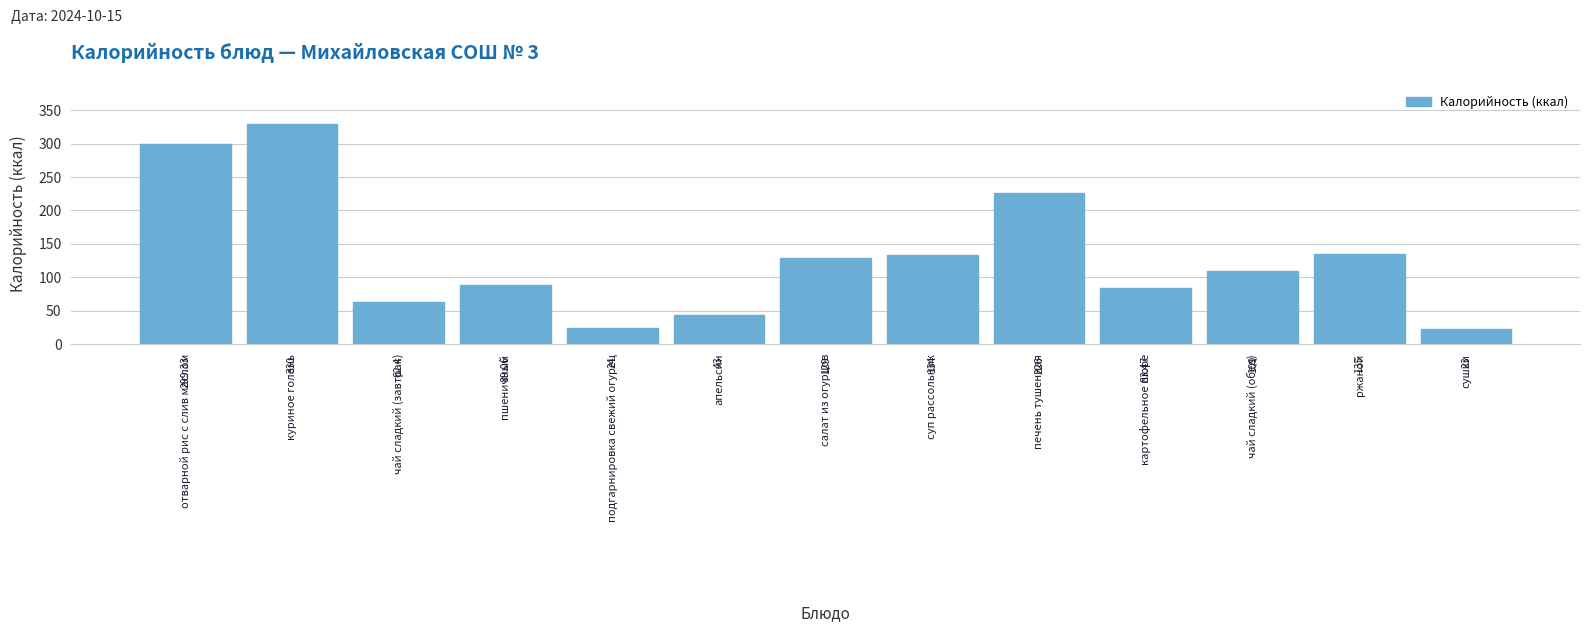

Between куриное голень and апельсин, which is larger?

куриное голень